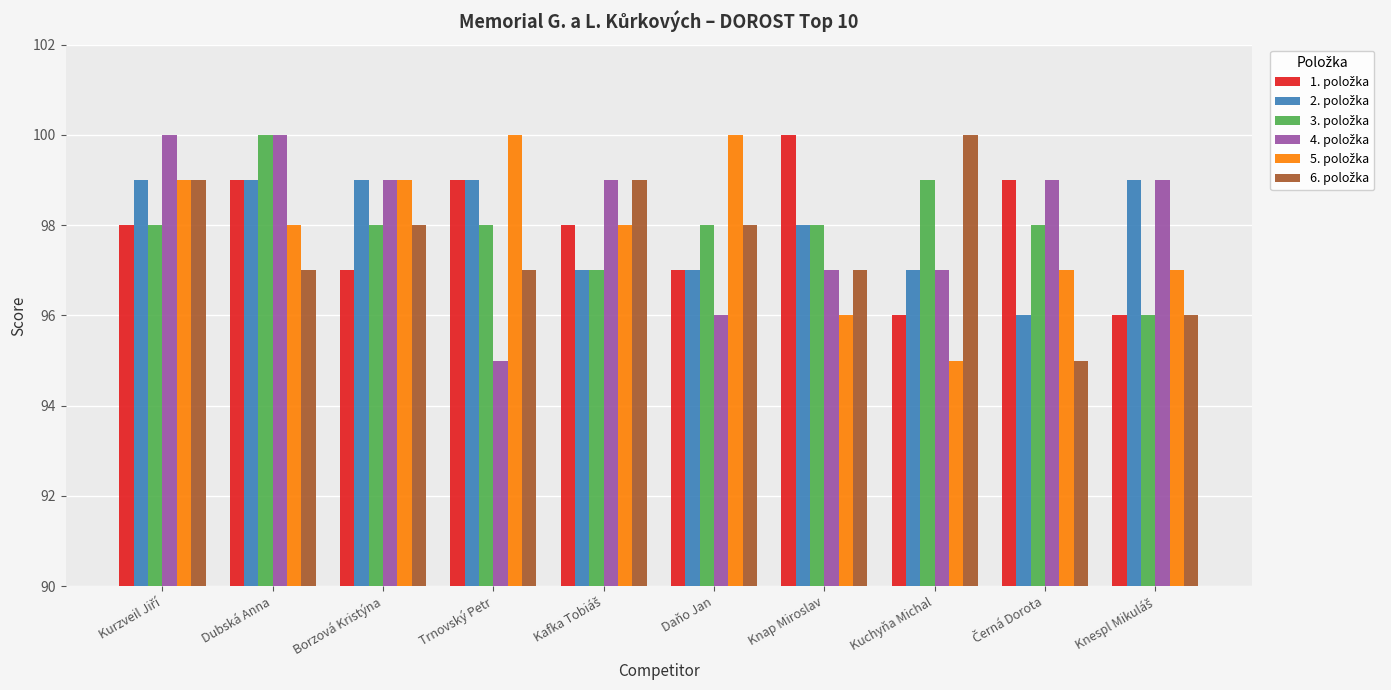

What is the smallest value displayed?

95